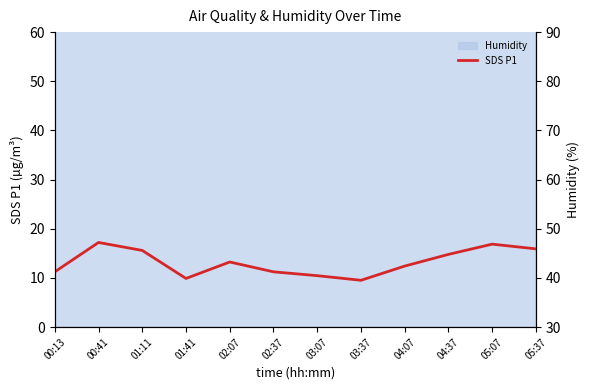

What is the sum of all values?

518.5